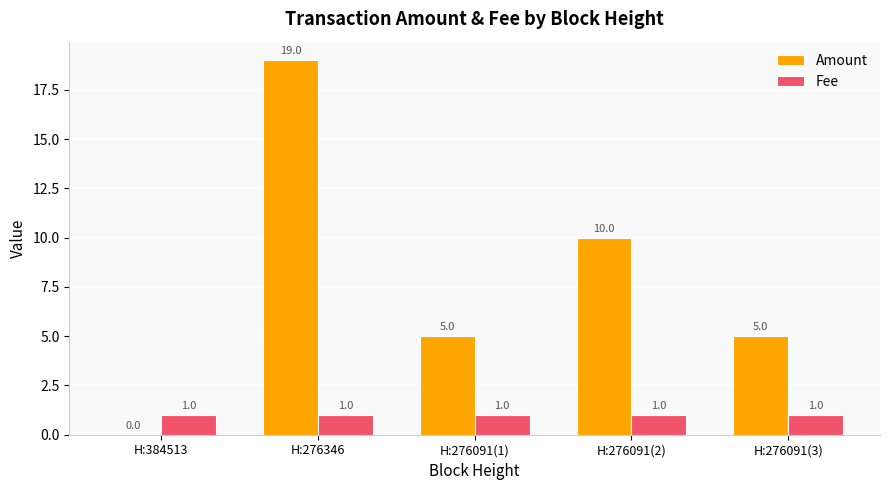

The value of Amount at H:276091(2) is 10. True or false?

True